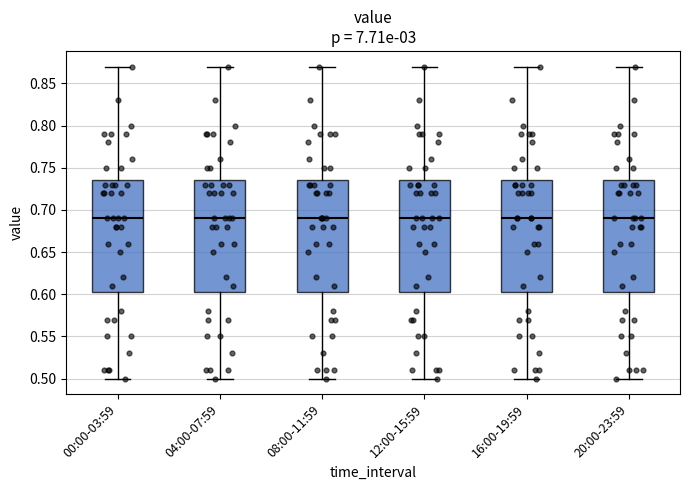

Reading left to right, transcribe this box plot: for each box, give where its median line is, the range the box spans, and where its two whiskers end, as read against the y-axis. The values are not printed on the chart, so give them approximately, as read against the axis.

00:00-03:59: median 0.690, box 0.605 to 0.735, whiskers 0.500 to 0.870
04:00-07:59: median 0.690, box 0.605 to 0.735, whiskers 0.500 to 0.870
08:00-11:59: median 0.690, box 0.605 to 0.735, whiskers 0.500 to 0.870
12:00-15:59: median 0.690, box 0.605 to 0.735, whiskers 0.500 to 0.870
16:00-19:59: median 0.690, box 0.605 to 0.735, whiskers 0.500 to 0.870
20:00-23:59: median 0.690, box 0.605 to 0.735, whiskers 0.500 to 0.870